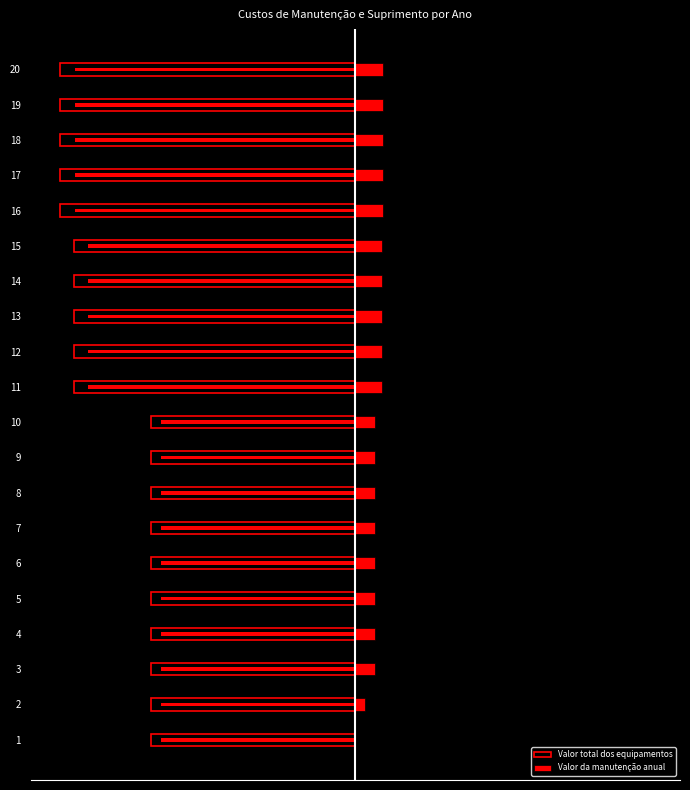

The value of Valor da manutenção anual at 14 is 0.1. True or false?

False